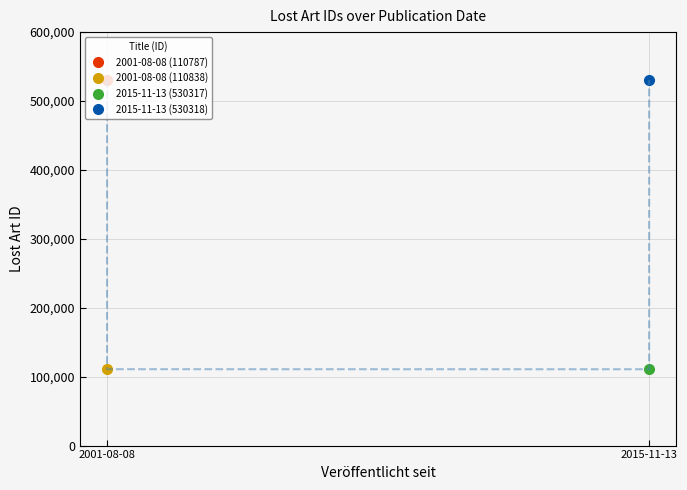

True or false: the data shows 530317 at 2001-08-08.

True